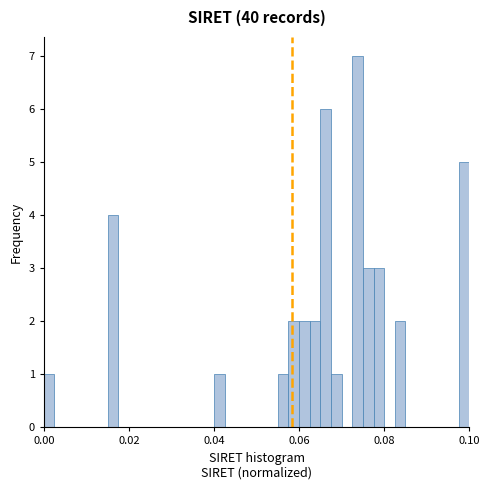

Read against the x-axis, roughly where is the centre of the tallest bar?

0.074